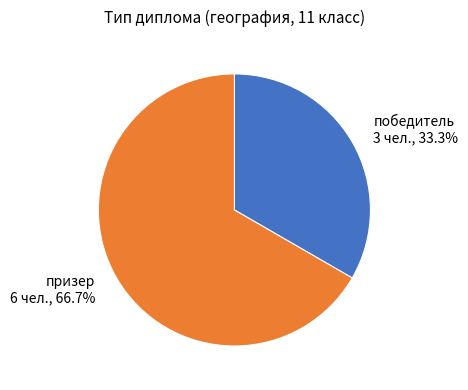

To the nearest percent, what is the combined percentage of призер and победитель?

100%